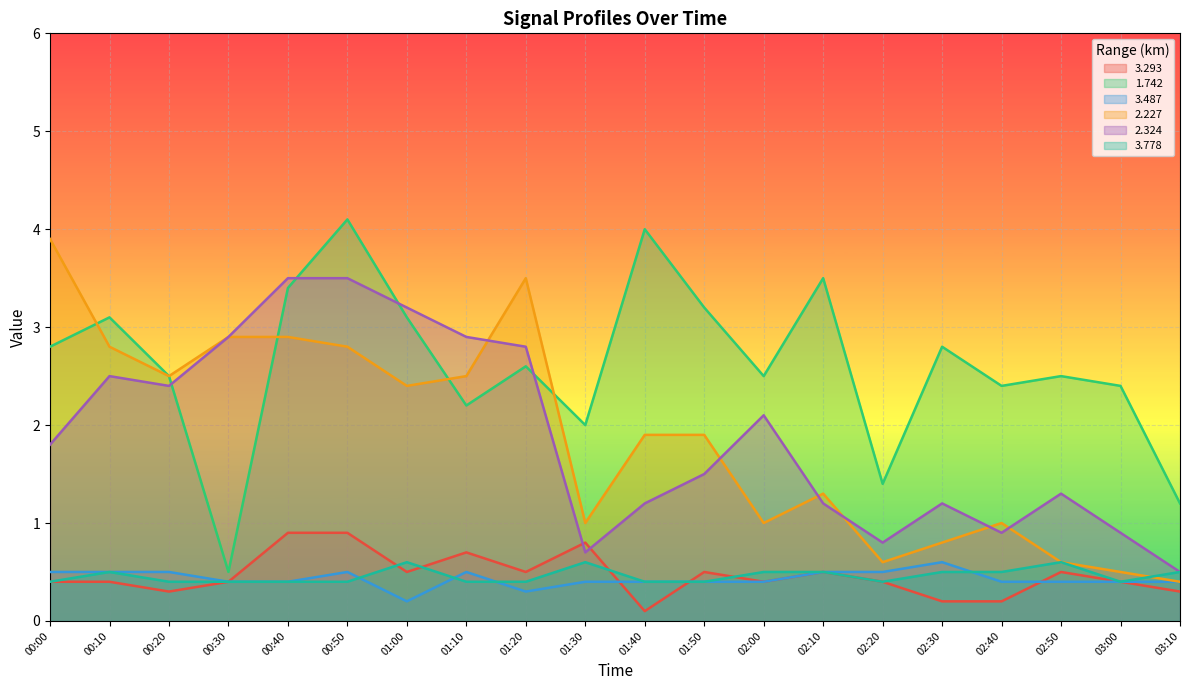

At which label does 2.324 reach its peak?

00:40